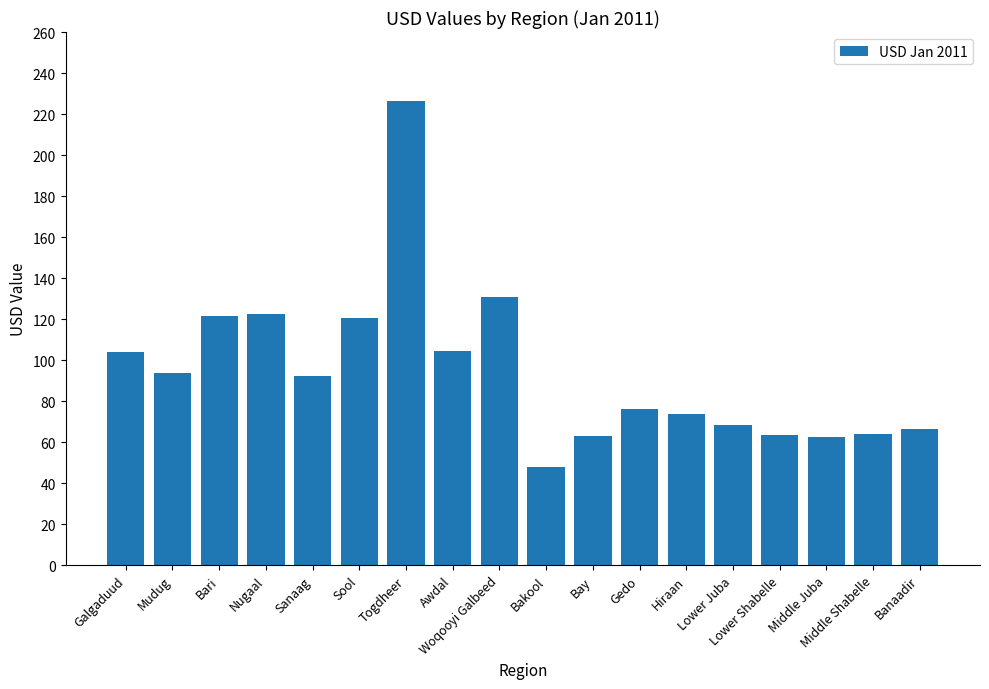

Which label corresponds to the largest value in the chart?

Togdheer